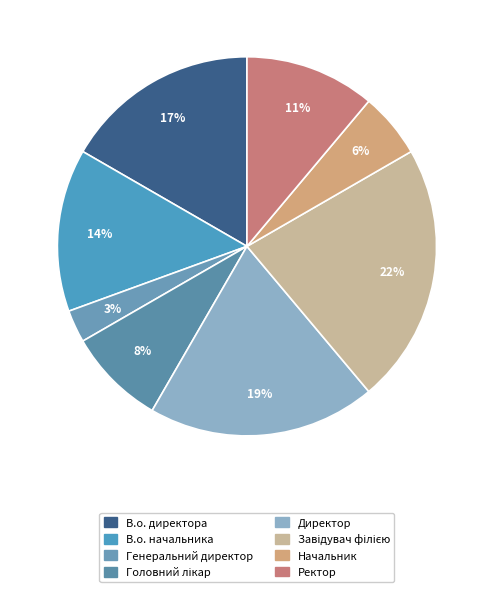

Which category has the smallest portion of the pie?

Генеральний директор